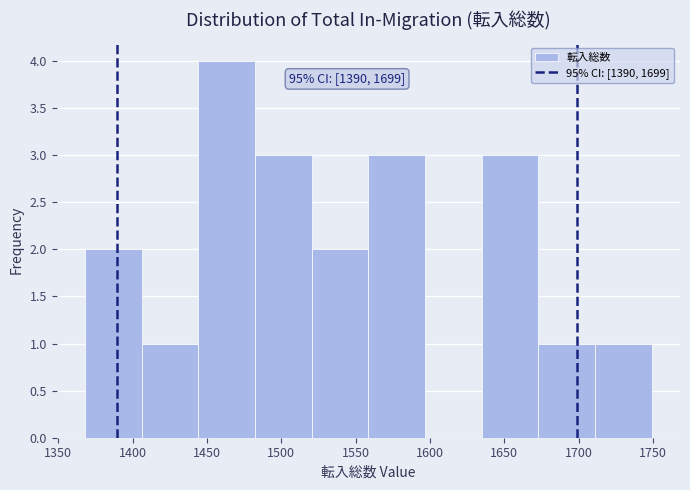

Which range on the x-axis has the tallest bar?

1445 to 1480